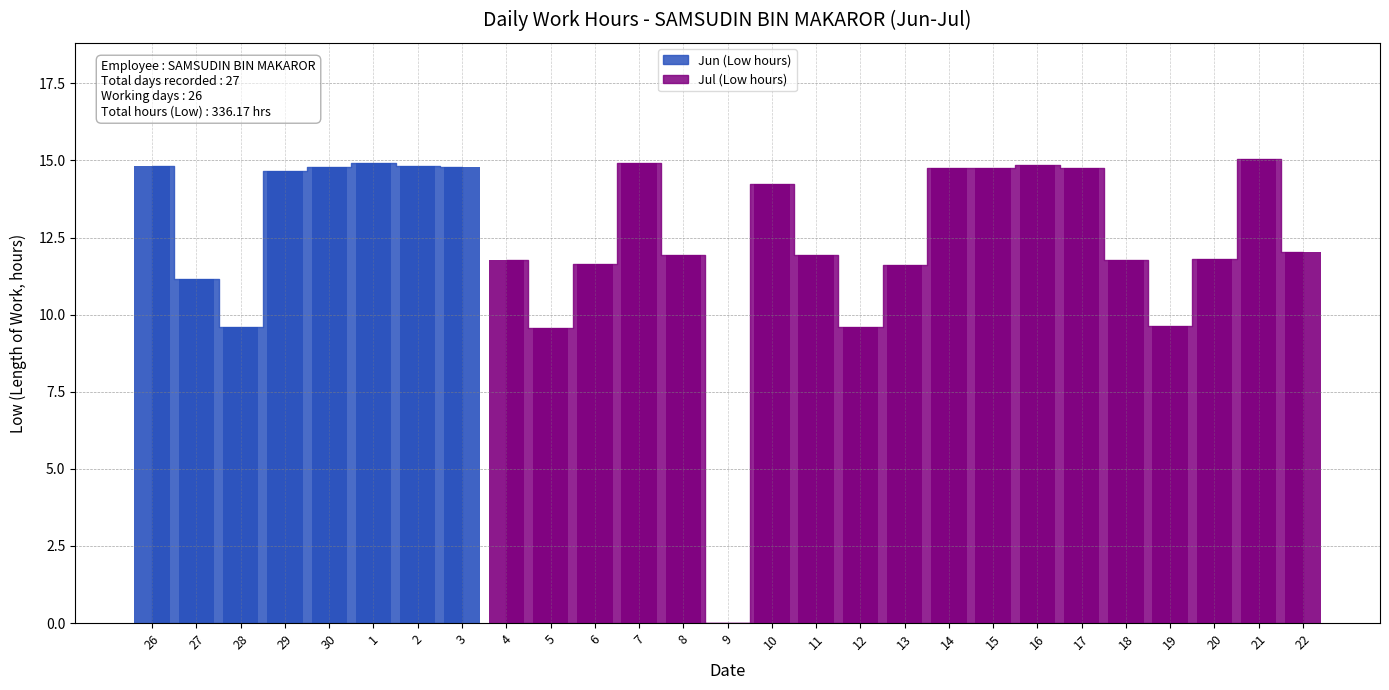

What is the sum of the values at 7 and 2?

29.8